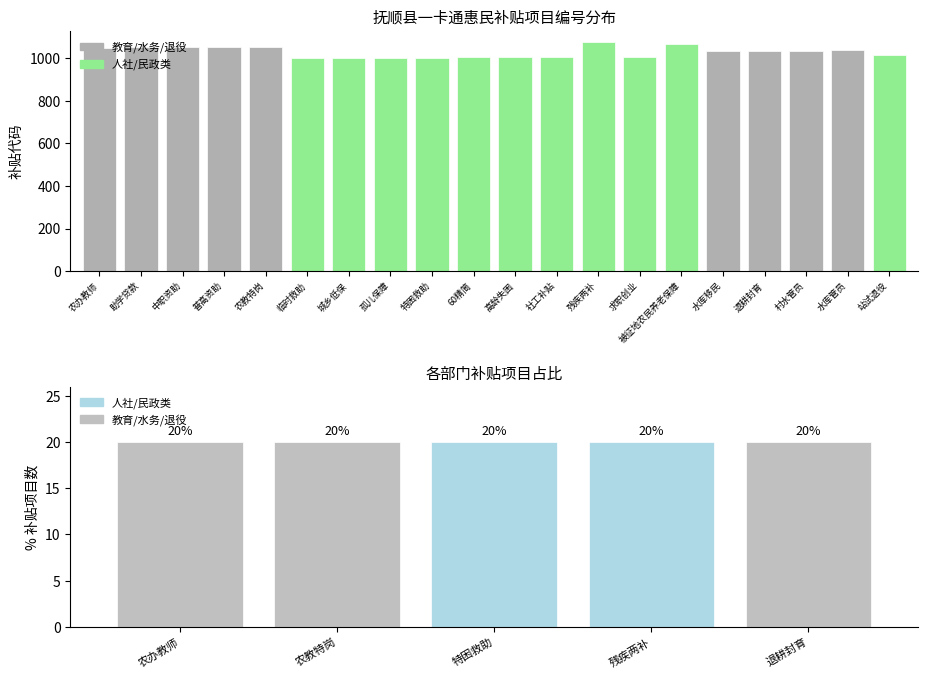

The chart shows a value of 458 at 助学贷款. True or false?

False